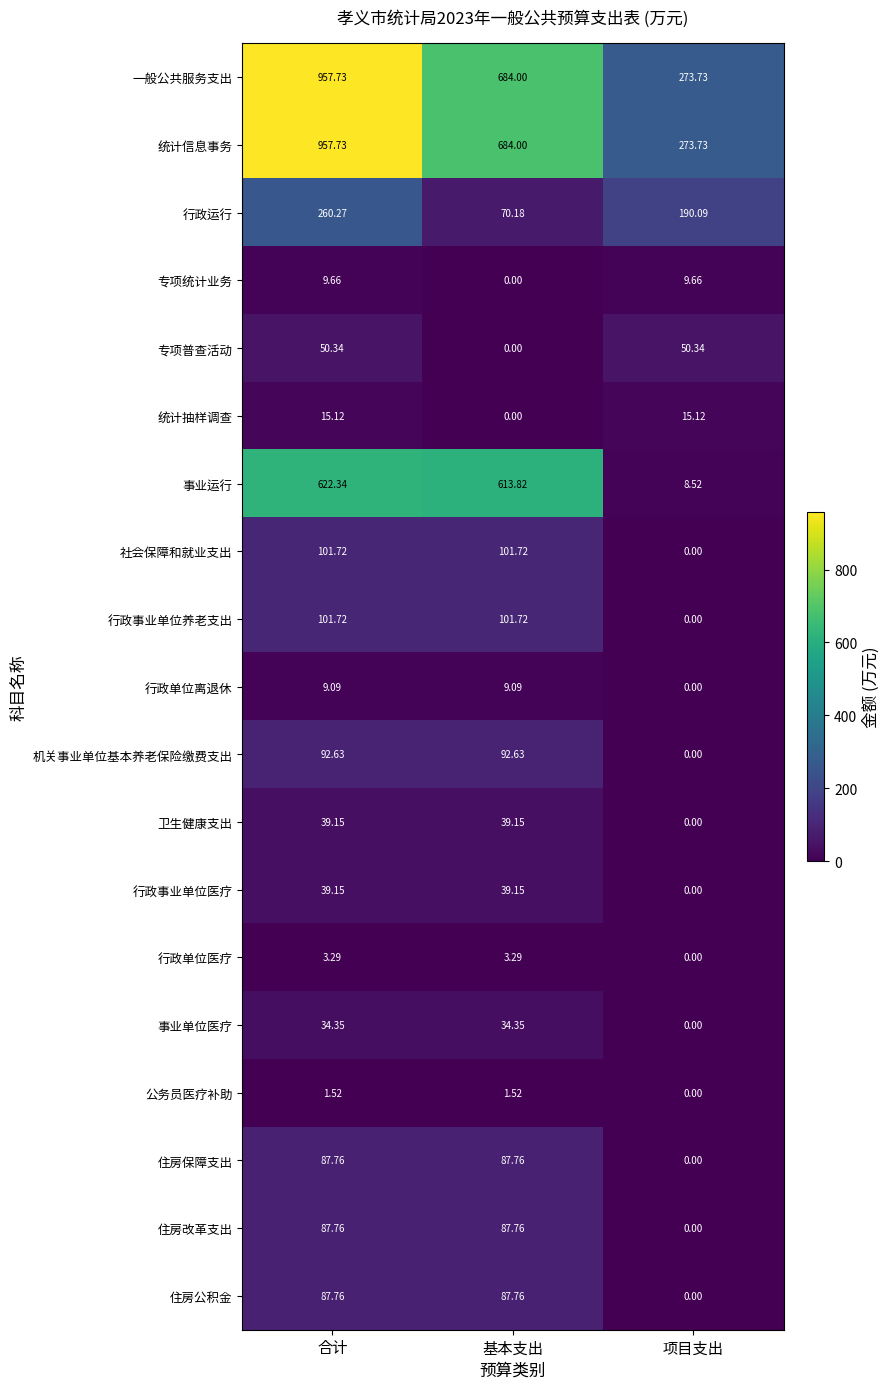

What is the total value across all series at 项目支出?

821.2